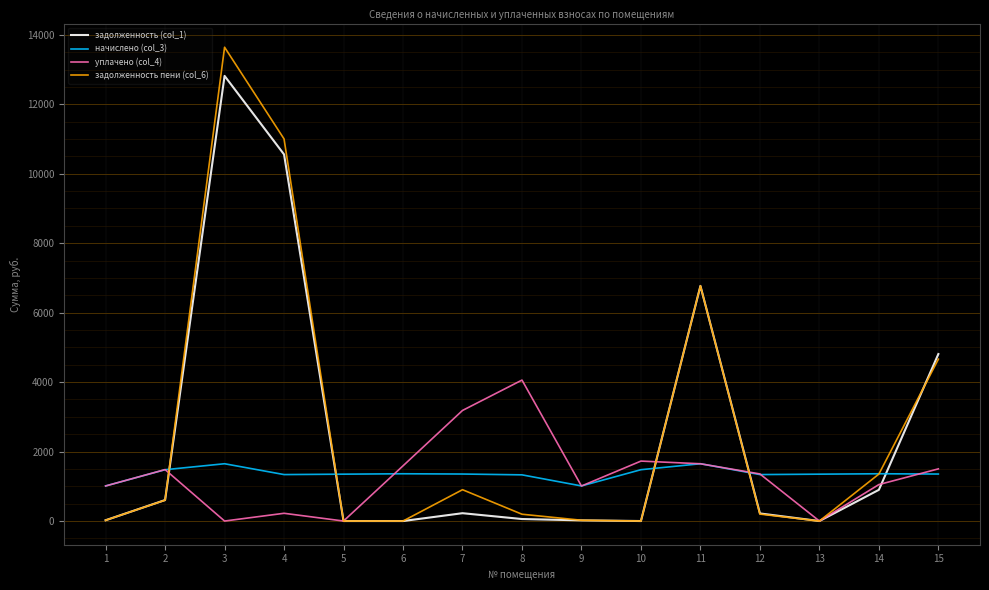

The value of задолженность (col_1) at 2 is 604.1. True or false?

True